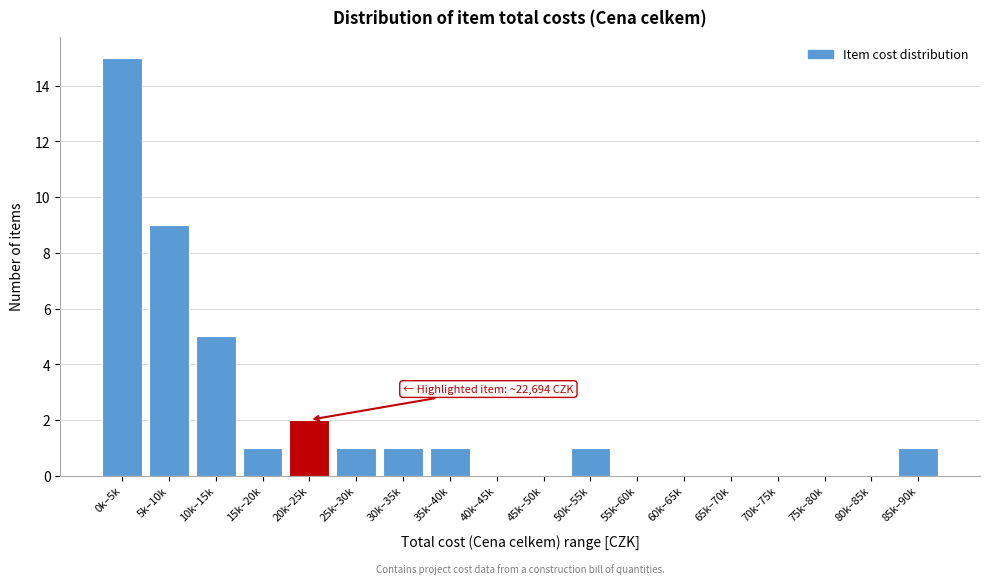

Reading left to right, list all the values displayed in this chart.

0k–5k=15	5k–10k=9	10k–15k=5	15k–20k=1	20k–25k=2	25k–30k=1	30k–35k=1	35k–40k=1	40k–45k=0	45k–50k=0	50k–55k=1	55k–60k=0	60k–65k=0	65k–70k=0	70k–75k=0	75k–80k=0	80k–85k=0	85k–90k=1